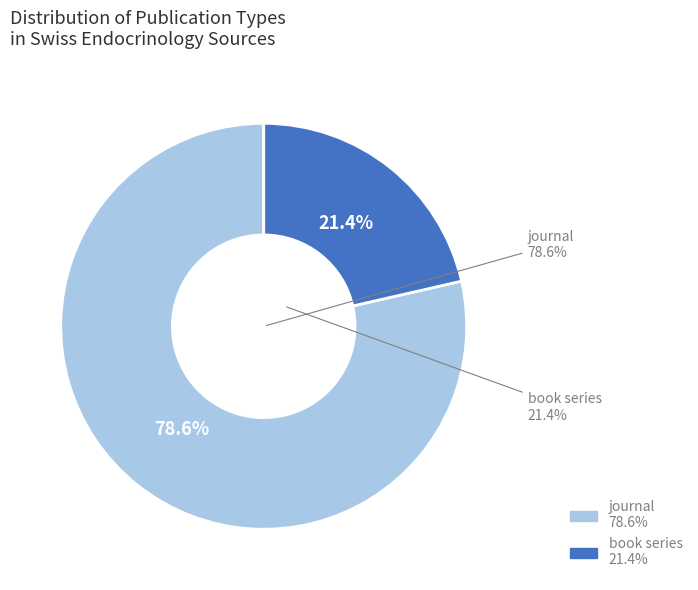

To the nearest percent, what is the difference between the largest and smallest slice percentages?

57%